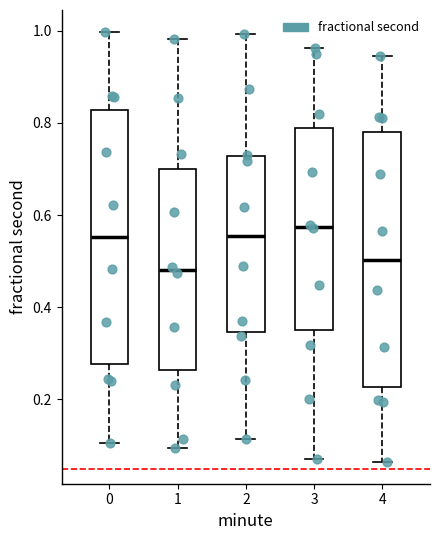

Reading left to right, read every box against the y-axis: the position of its median line, the range the box covers, and the ends of its whiskers. The values are not printed on the chart, so give them approximately, as read against the axis.

0: median 0.56, box 0.28 to 0.82, whiskers 0.10 to 1.00
1: median 0.48, box 0.26 to 0.70, whiskers 0.10 to 0.98
2: median 0.56, box 0.34 to 0.72, whiskers 0.12 to 1.00
3: median 0.58, box 0.36 to 0.78, whiskers 0.08 to 0.96
4: median 0.50, box 0.22 to 0.78, whiskers 0.06 to 0.94